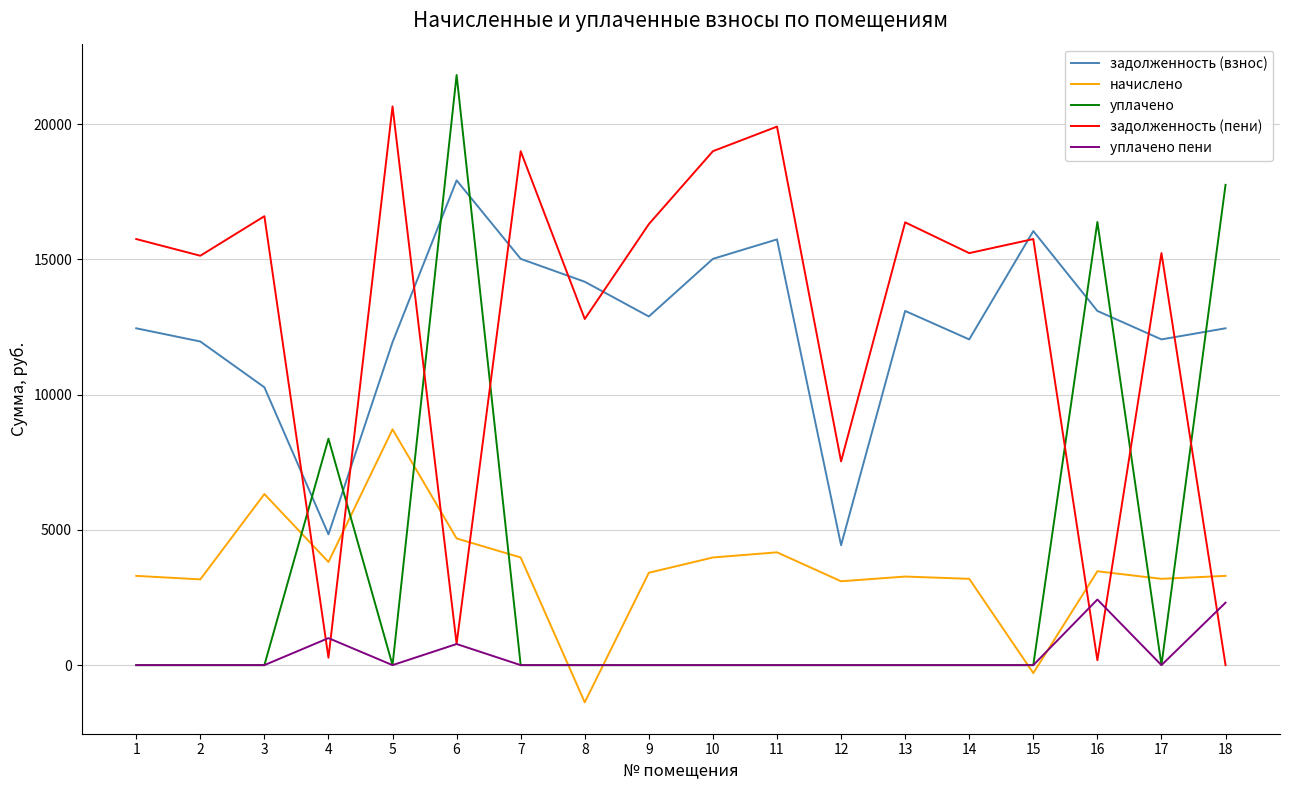

Is the value of начислено at 2 greater than the value of уплачено at 3?

Yes